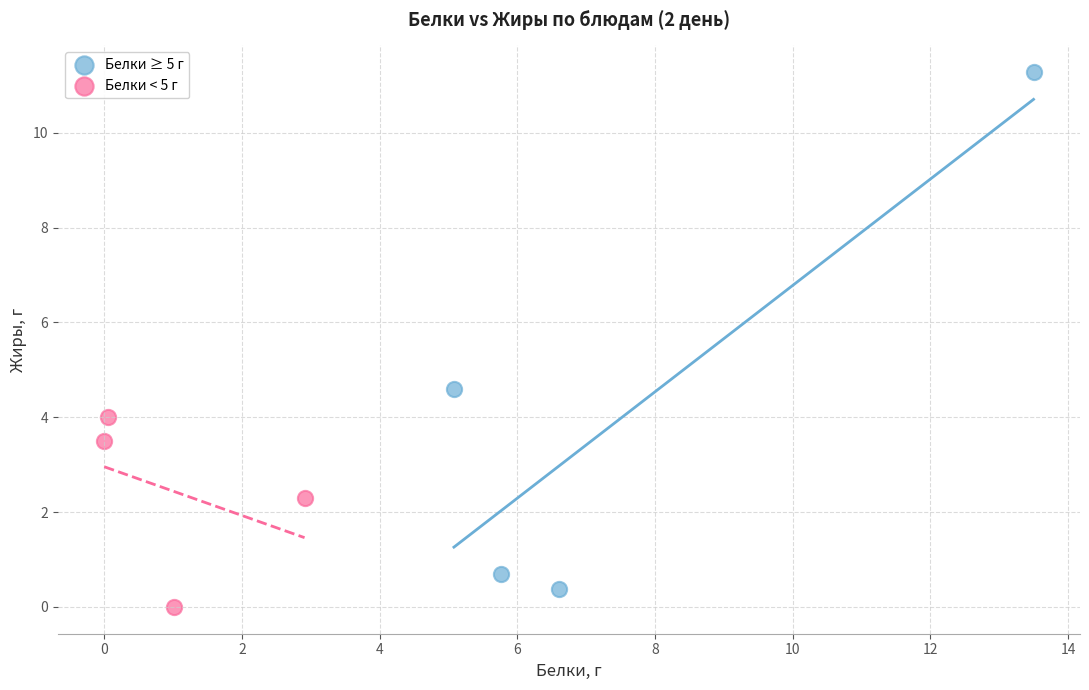

Which series contains the highest Y value?

Белки ≥ 5 г